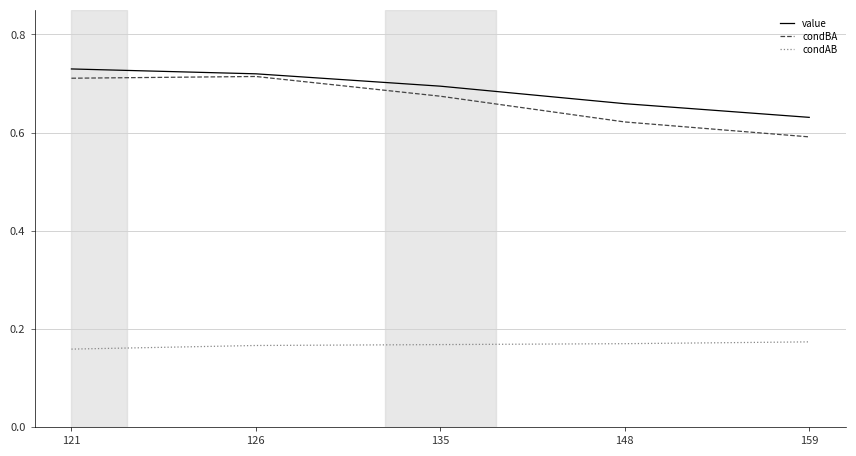

Which series has the largest total across all categories?

value